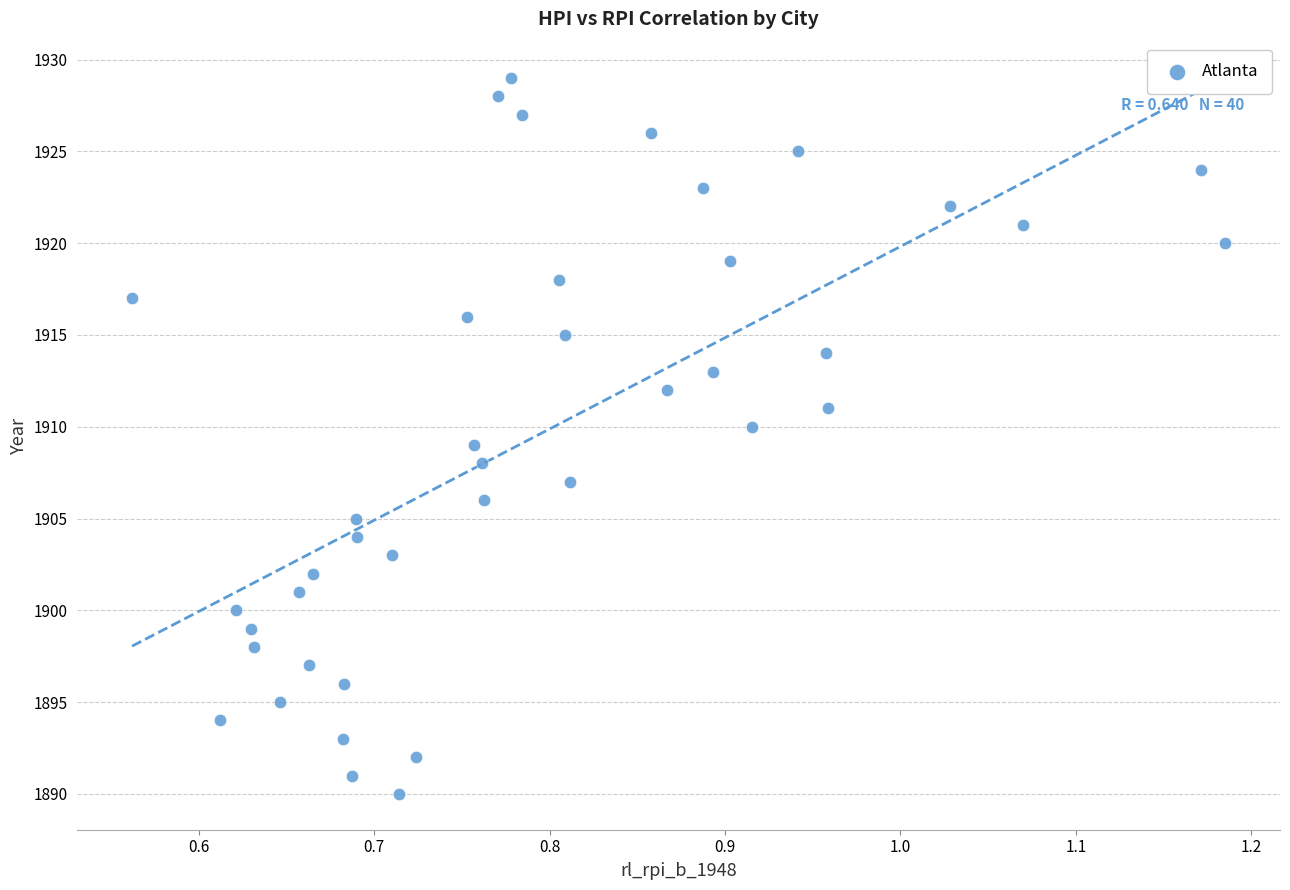

What is the range of Y values (max minus min)?

39